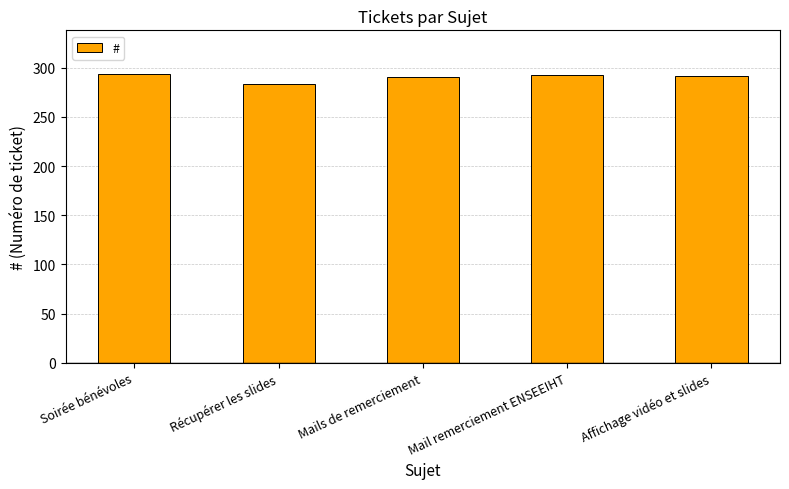

The value at Mails de remerciement is 291. True or false?

True